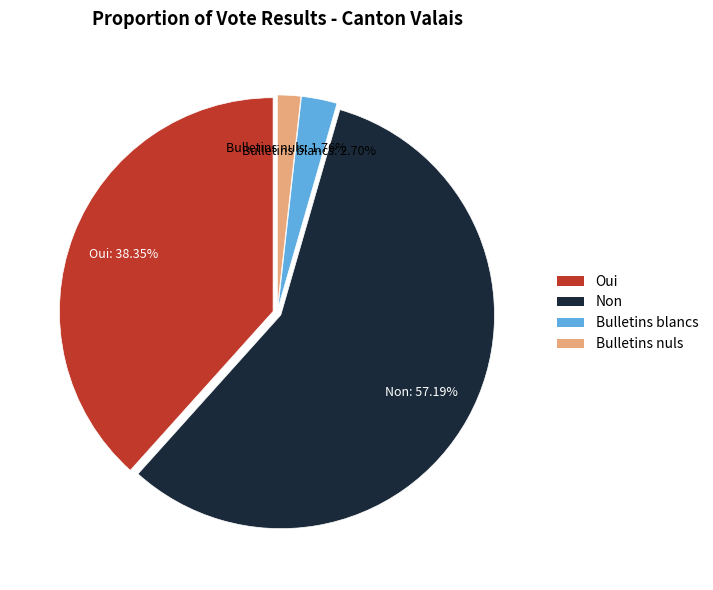

What is the majority slice?

Non